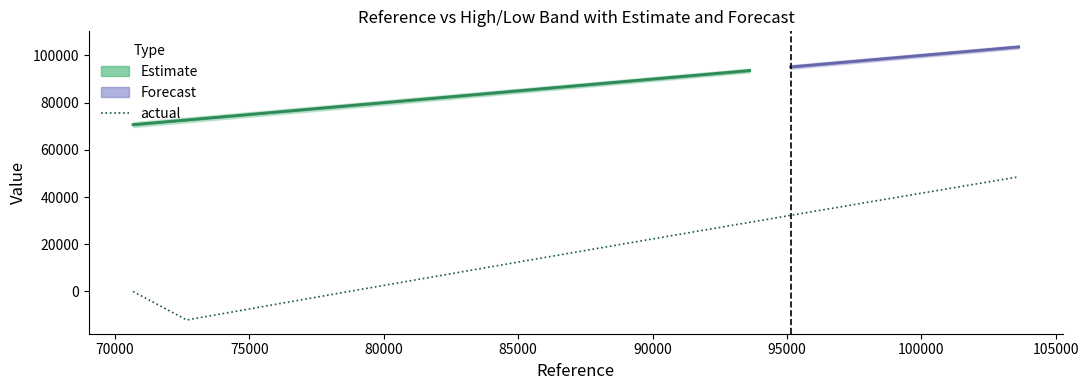

Which series has the largest range (max minus min)?

actual